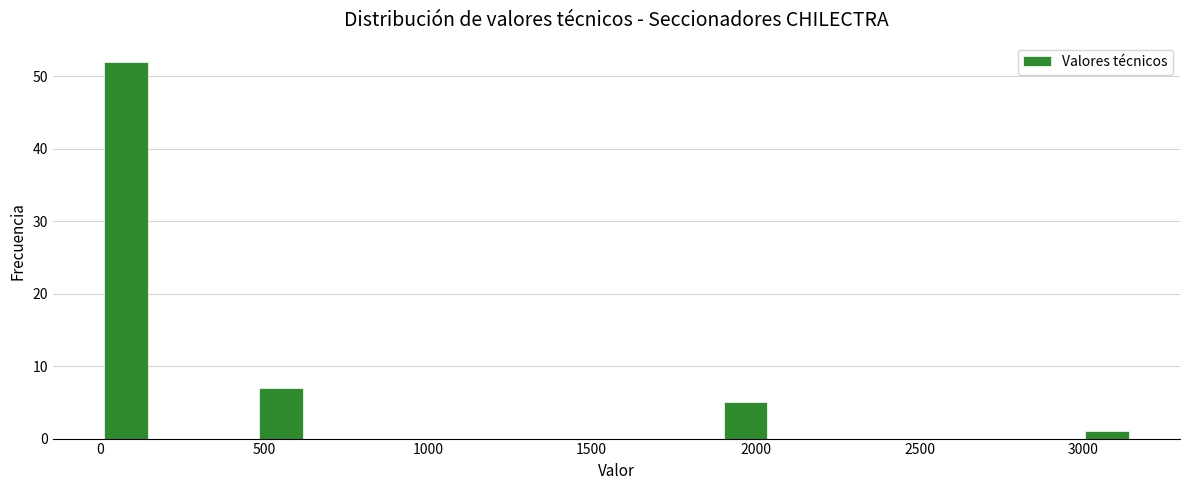

Around what value on the x-axis is the tallest bar? Give the approximate position of its centre, as read against the axis.

100